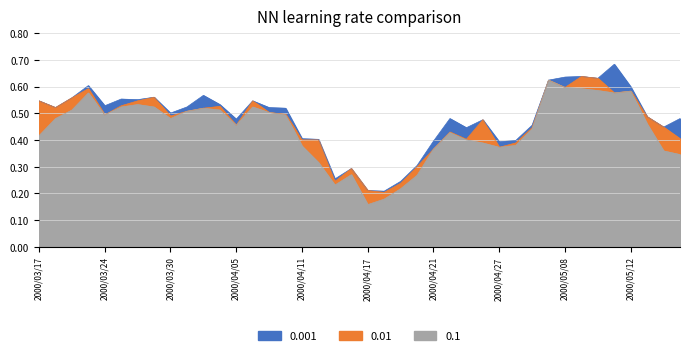

Is the value of 0.001 at 2000/03/27 greater than the value of 0.1 at 2000/04/19?

Yes